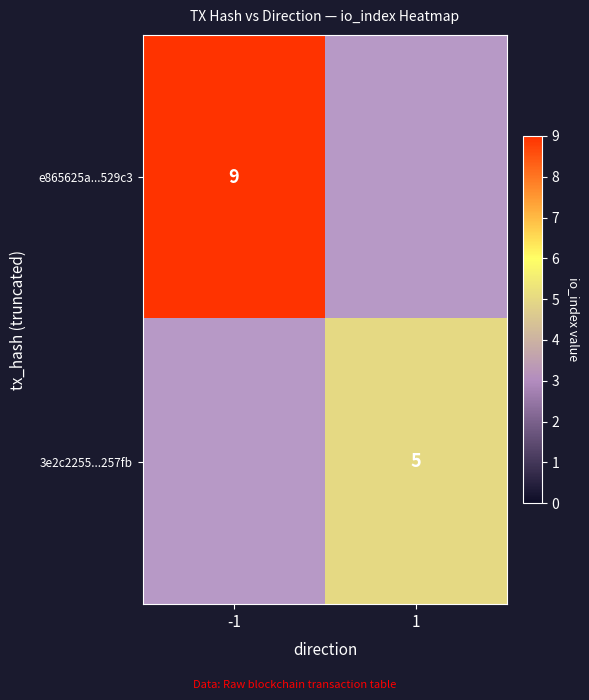

How many categories are shown in the chart?

2